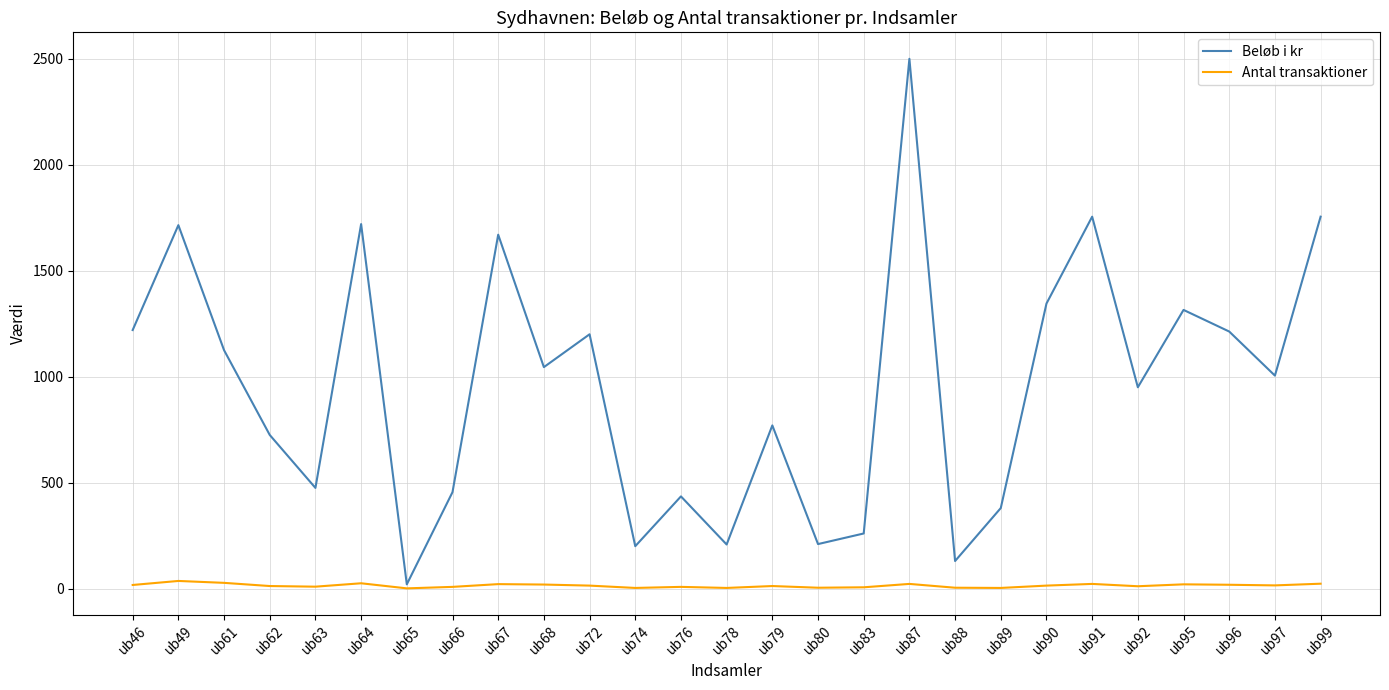

What is the difference between the maximum and minimum values in the Antal transaktioner series?

35